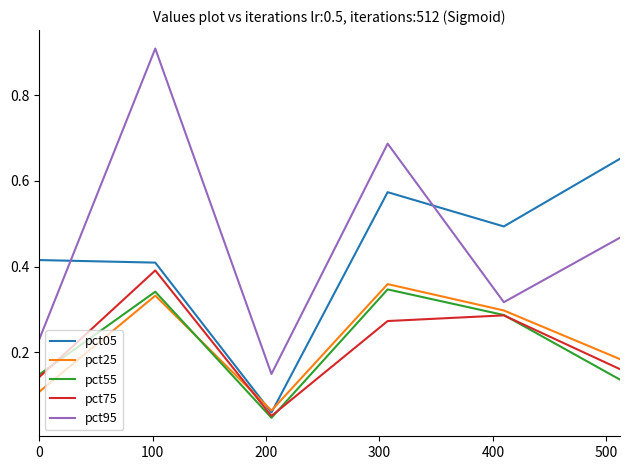

What is the greatest value displayed?

0.9